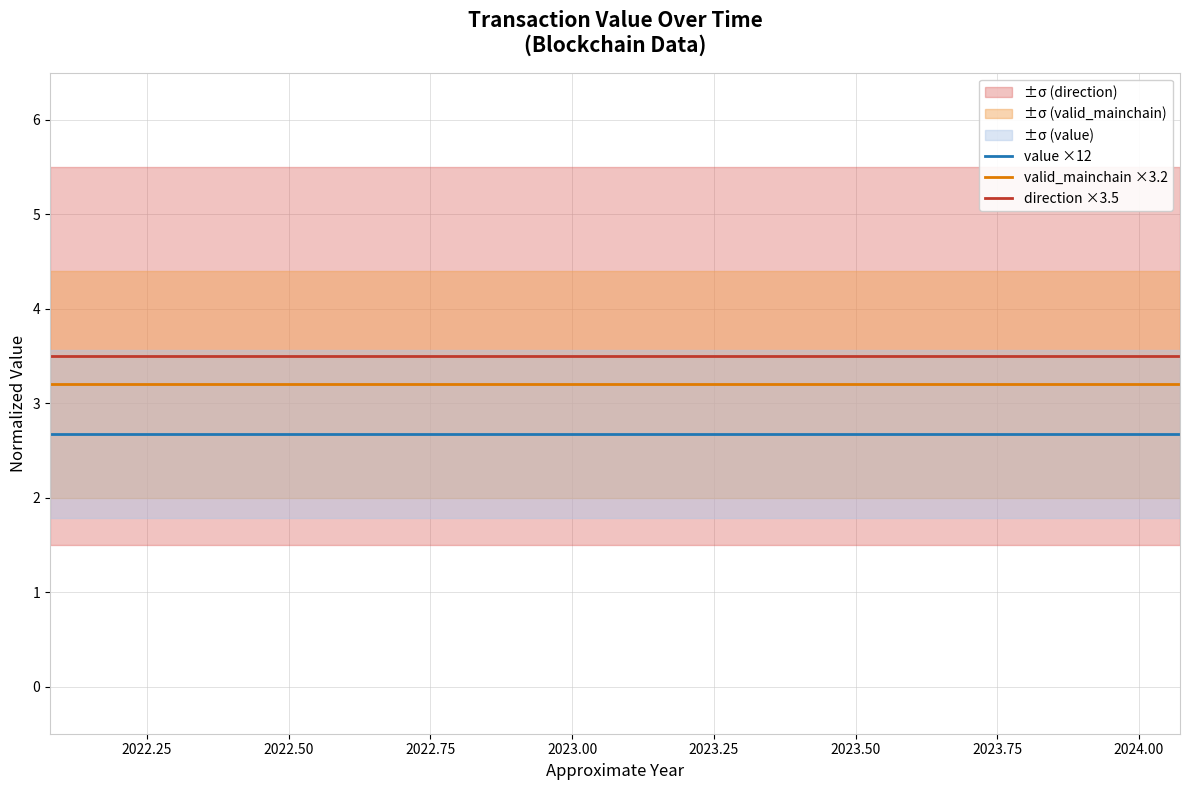

Which series has the widest spread of values?

value ×12